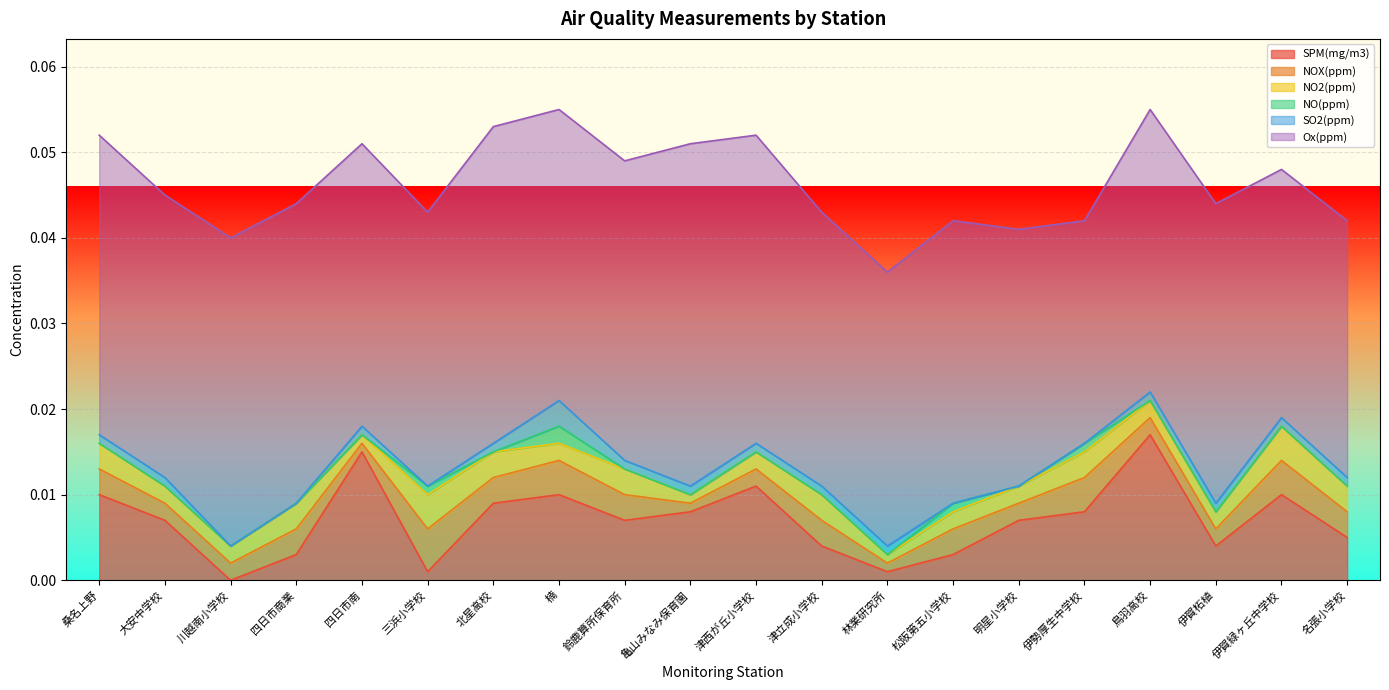

Rank the series at 伊勢厚生中学校 from lowest to highest value.

SO2(ppm), NO(ppm), NO2(ppm), NOX(ppm), SPM(mg/m3), Ox(ppm)